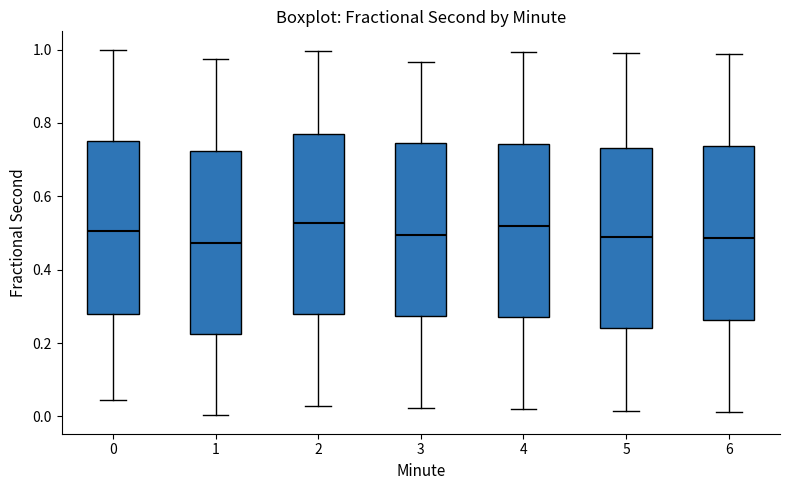

Where does the lower whisker of the box at x = 4 end on the y-axis? The values are not printed on the chart, so give them approximately, as read against the axis.

0.02